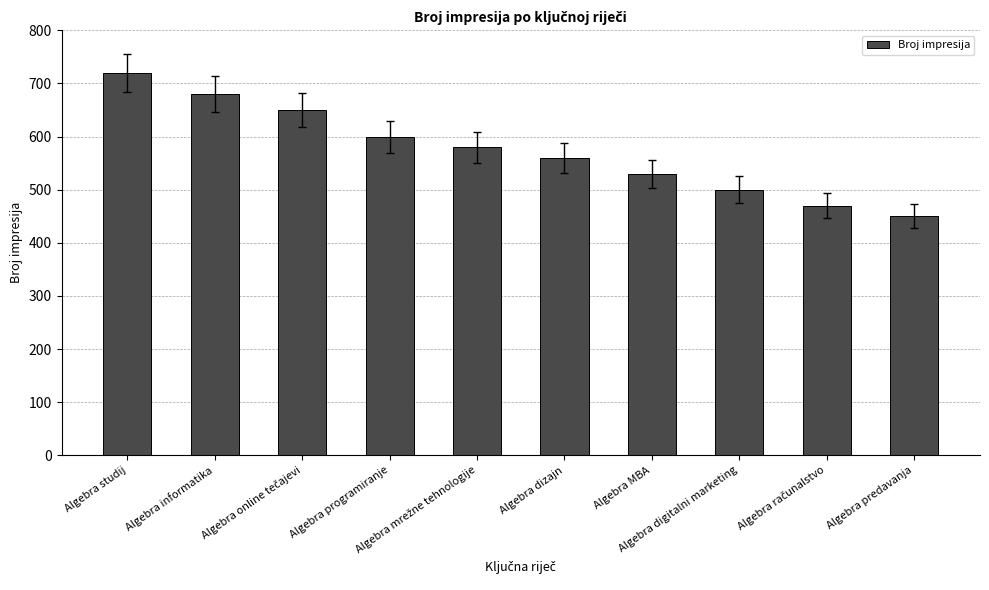

What is the value of the 5th bar from the left?

580